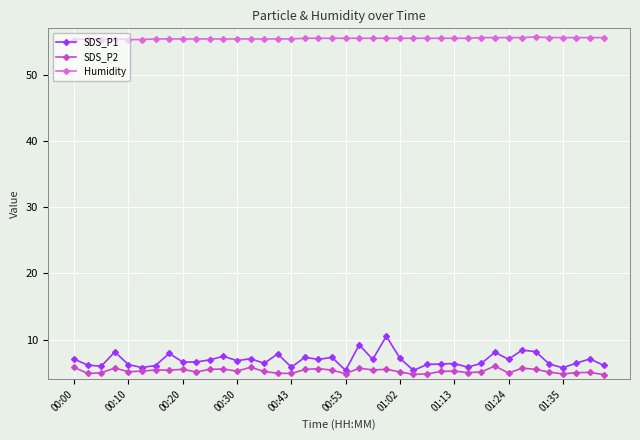

Which series has the largest range (max minus min)?

SDS_P1